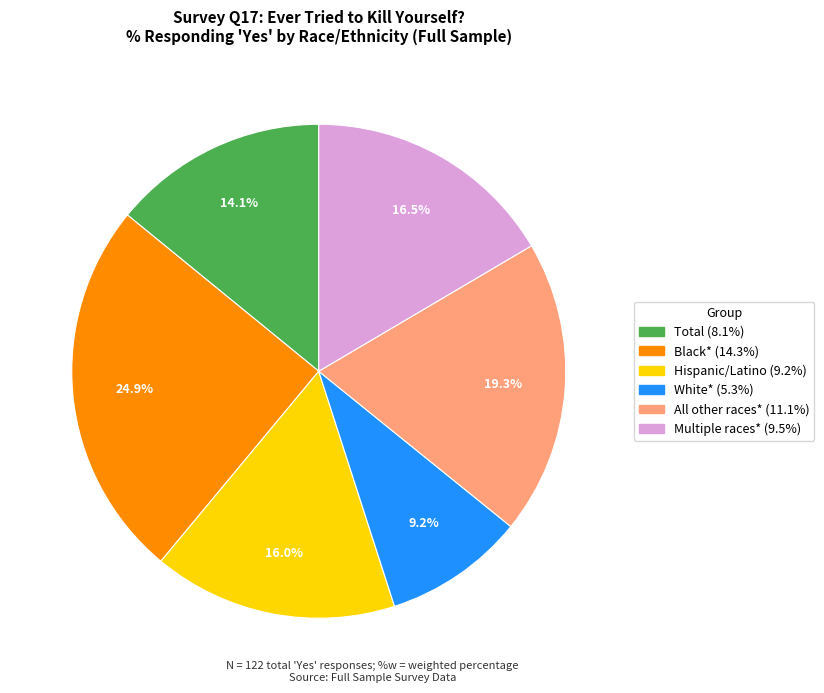

Does any single category account for the majority?

No